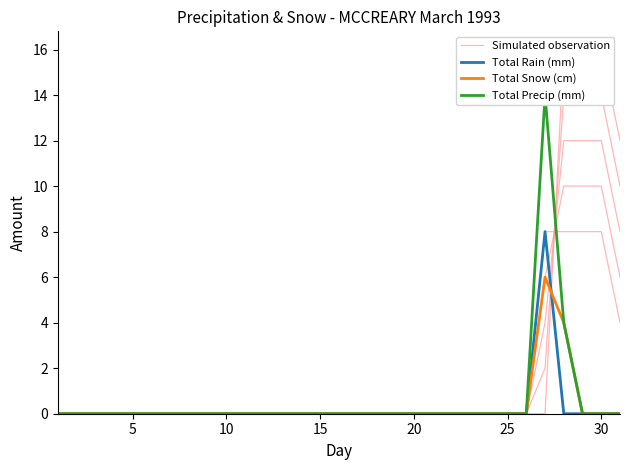

How many interior local peaks does the Total Precip (mm) series have?

1